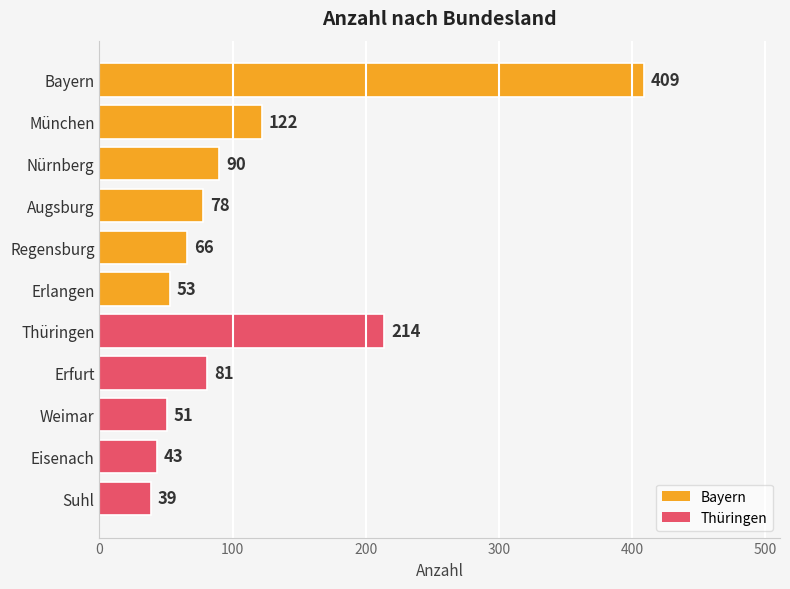

Does the chart contain stacked bars?

No